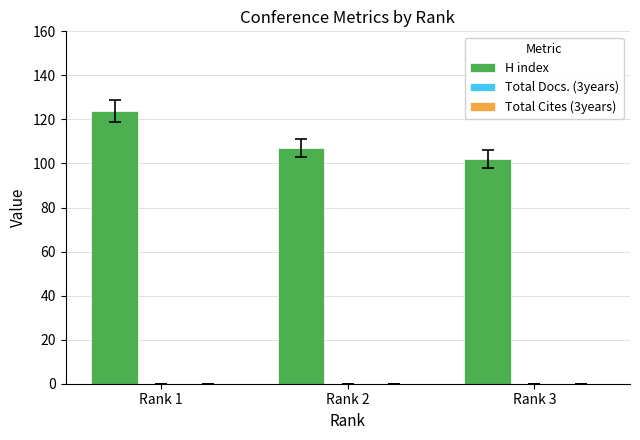

List the labels in order of value, largest first.

Rank 1, Rank 2, Rank 3